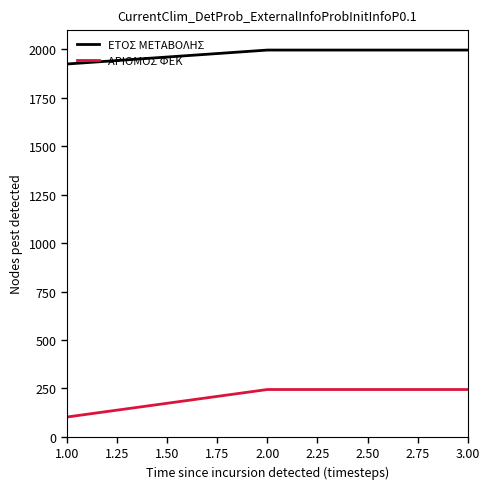

Which series has the largest range (max minus min)?

ΑΡΙΘΜΟΣ ΦΕΚ